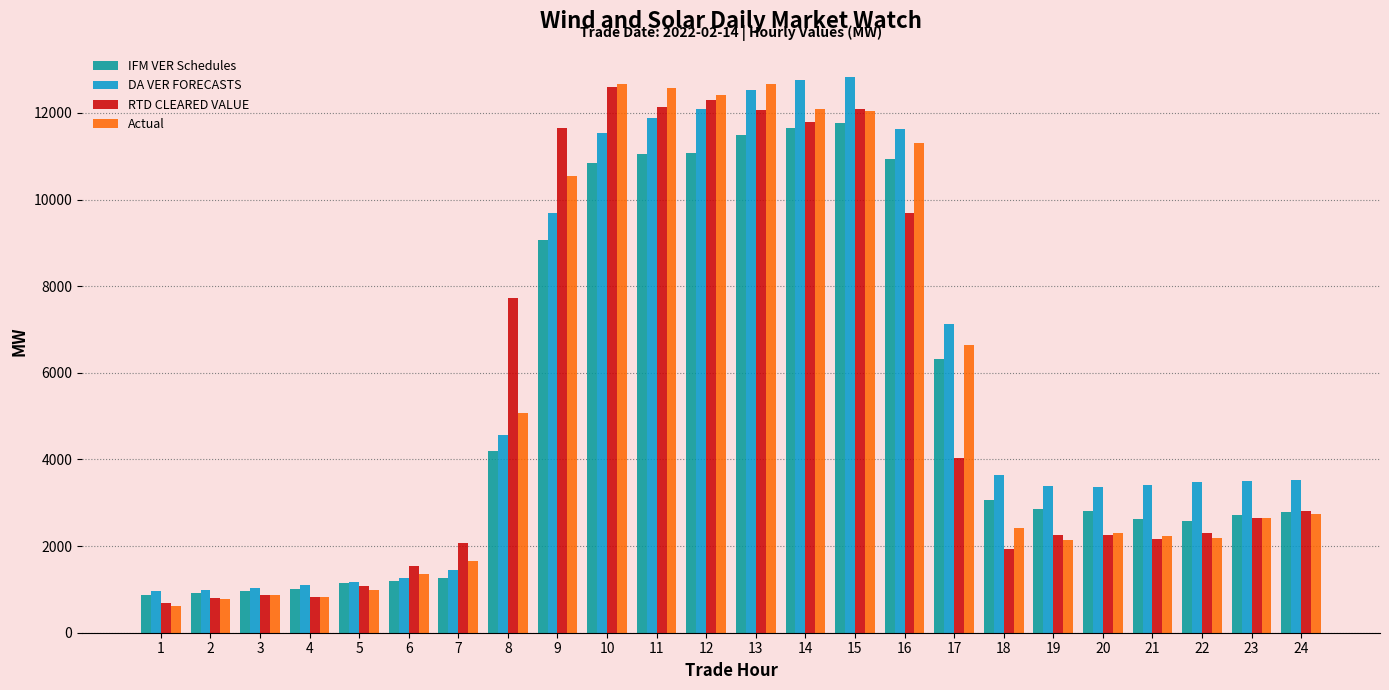

What is the difference between the maximum and second lowest values in the Actual series?

11891.6